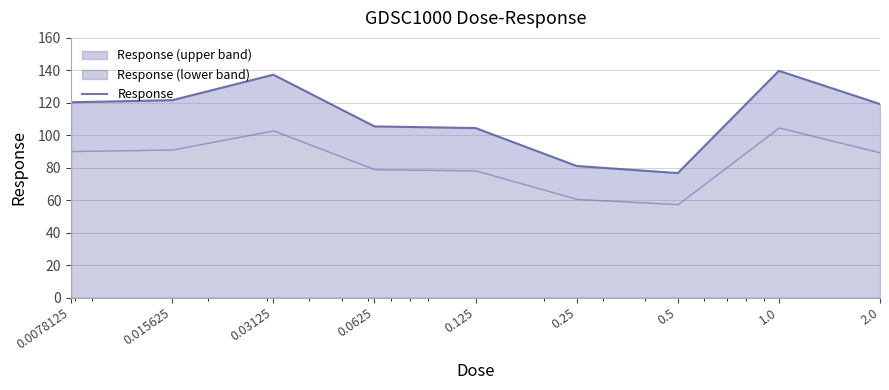

What is the difference between the second highest and minimum values?

60.6